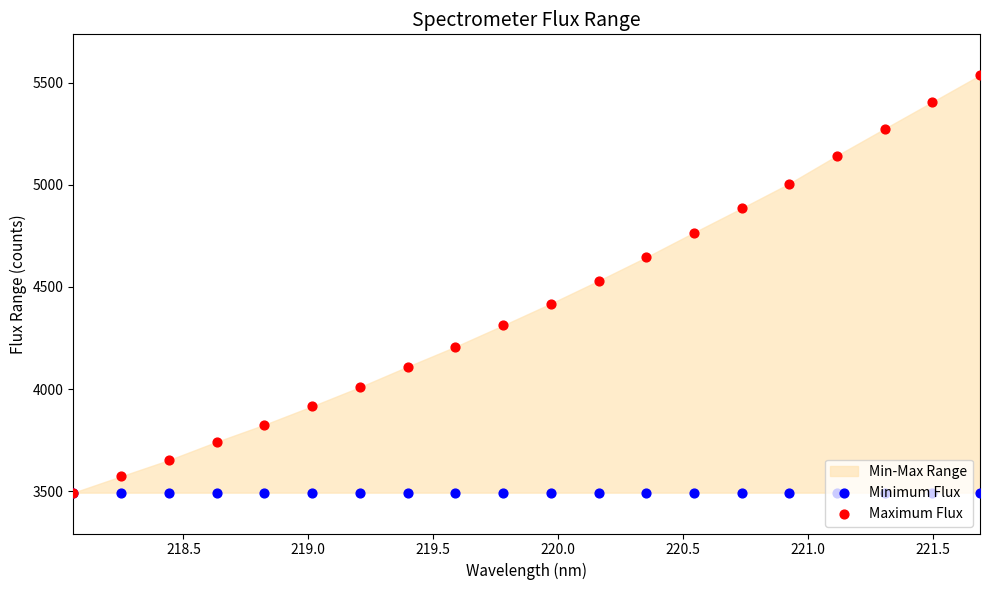

Which series has the largest total across all categories?

Maximum Flux